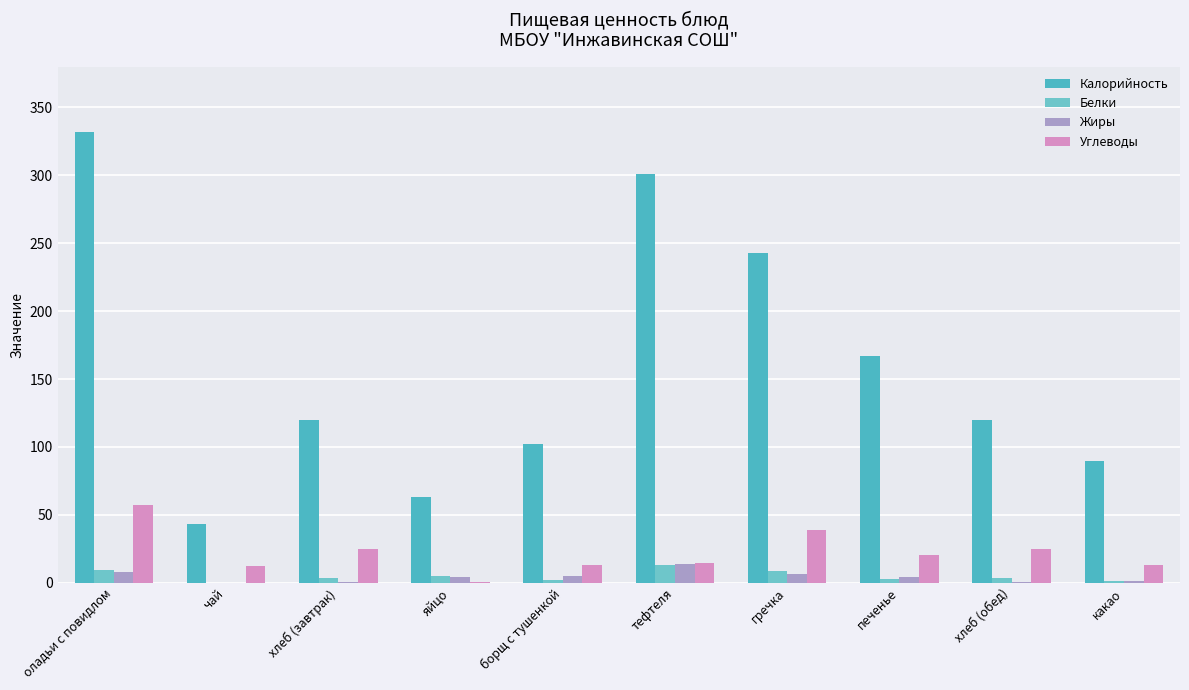

Are the bars horizontal?

No